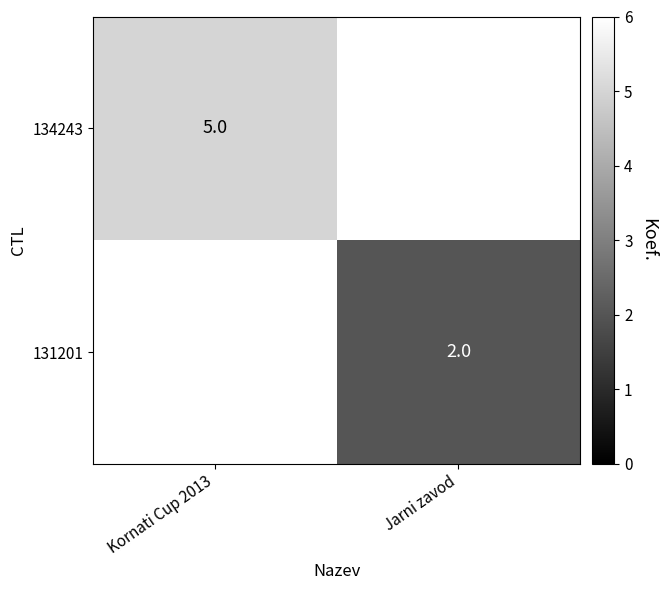

The value of 134243 at Kornati Cup 2013 is 9. True or false?

False